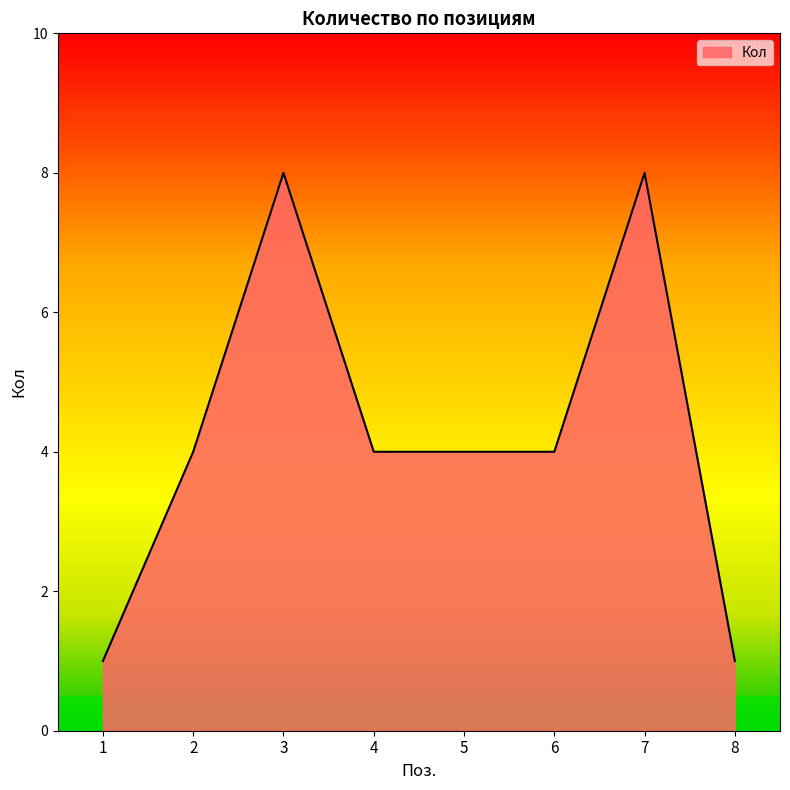

What is the maximum value shown in the chart?

8